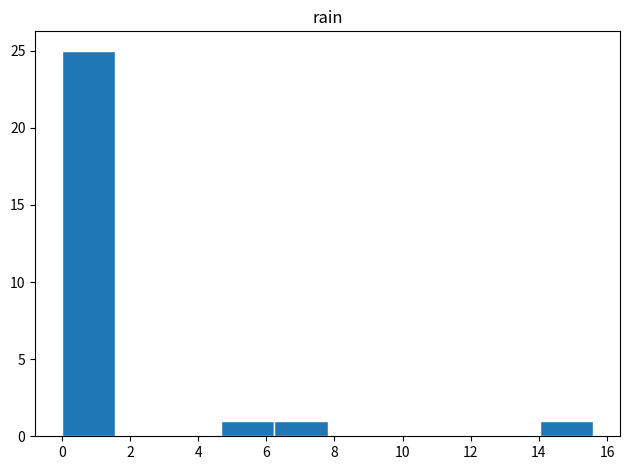

Reading left to right, transcribe this chart: for each bar, give the range it covers on the x-axis and its height. Neither the bar edges nor the heights are printed on the chart, so give them approximately, as read against the axes.

0.00 to 1.56: 25
1.56 to 3.12: 0
3.12 to 4.68: 0
4.68 to 6.24: 1
6.24 to 7.80: 1
7.80 to 9.36: 0
9.36 to 10.92: 0
10.92 to 12.48: 0
12.48 to 14.04: 0
14.04 to 15.60: 1